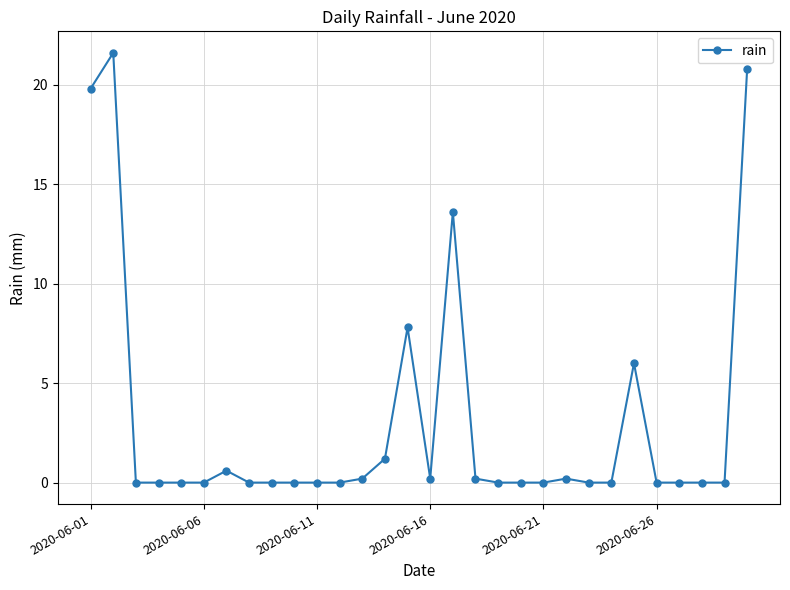

What is the difference between the maximum and minimum values?

21.6